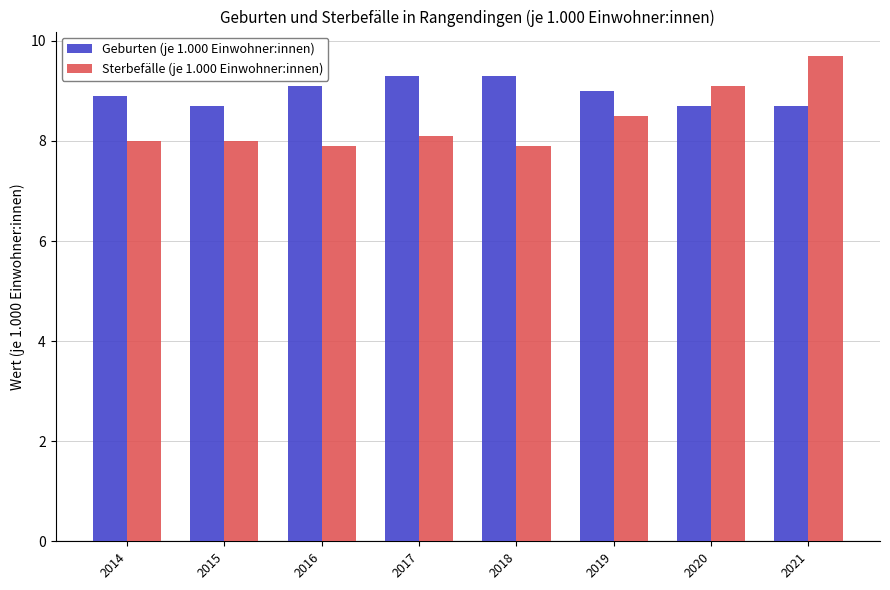

Where does the Geburten (je 1.000 Einwohner:innen) series first go above 9?

2016